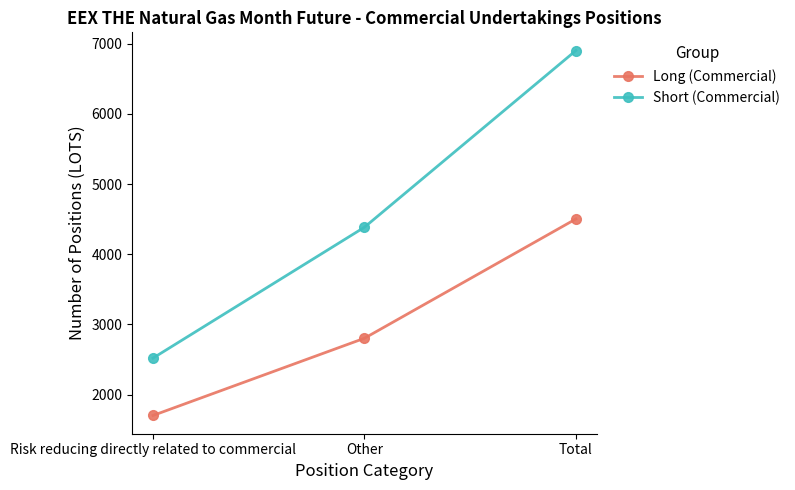

Where does the Short (Commercial) series first go above 4385?

Other